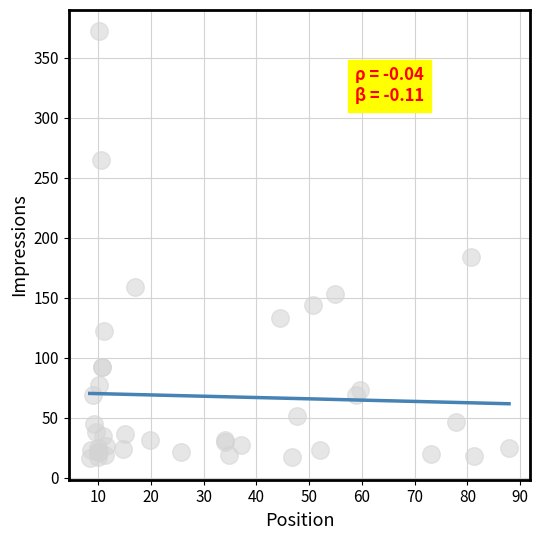

What Y value in the scatter plot is closest to 194?

184